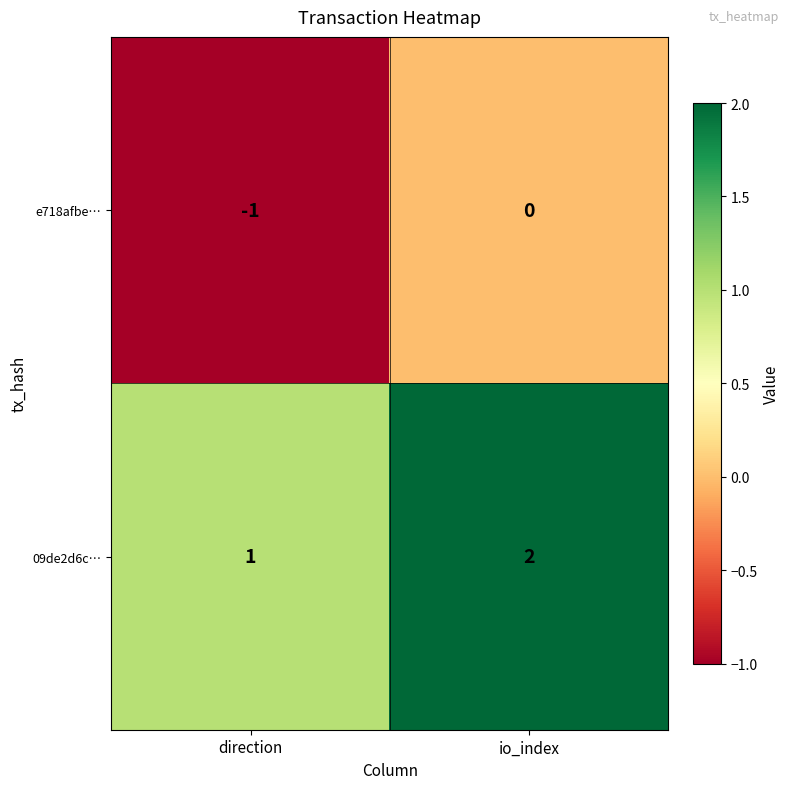

At how many categories does at least one series exceed 0?

2